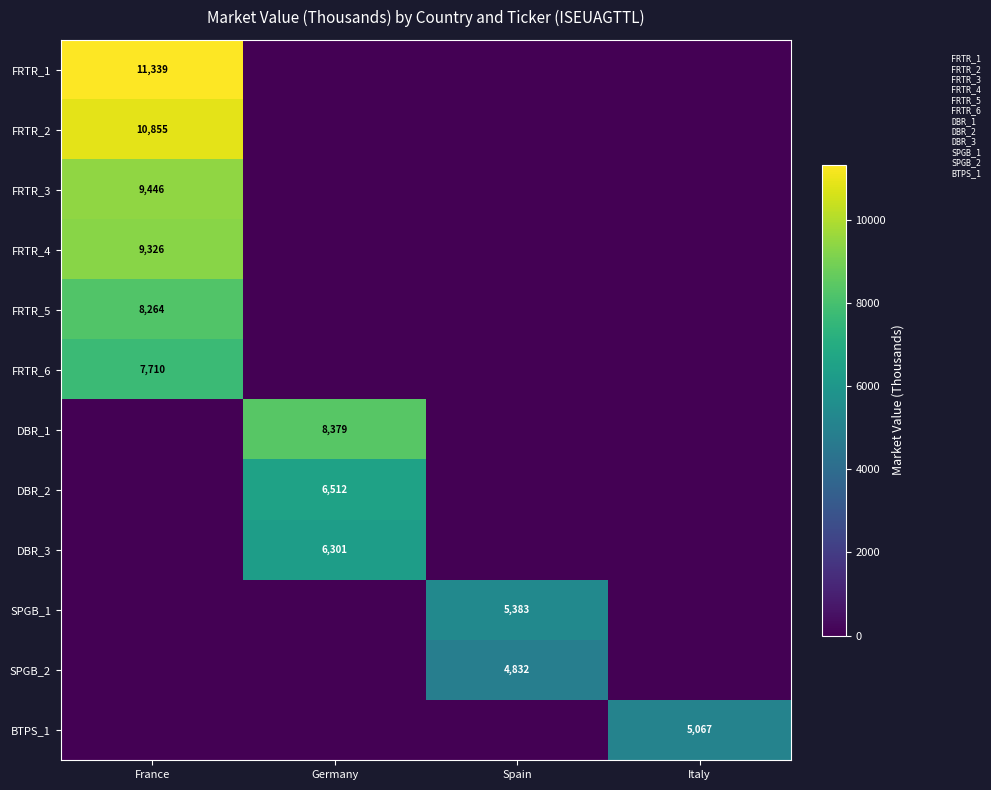

The value of FRTR_1 at France is 11339. True or false?

True